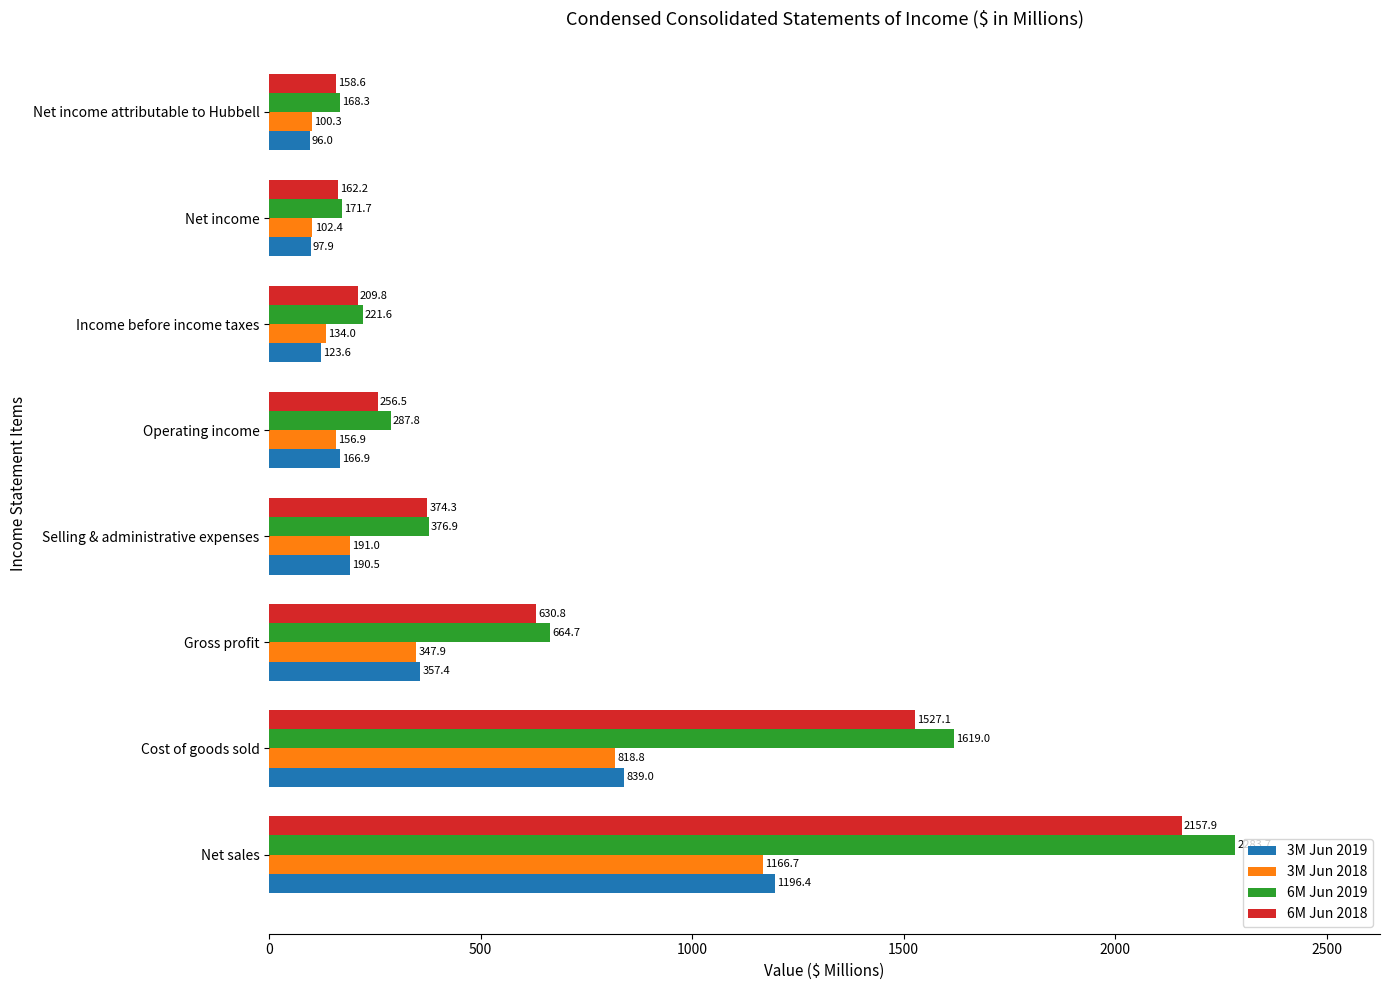

At which category is the sum across all series the highest?

Net sales